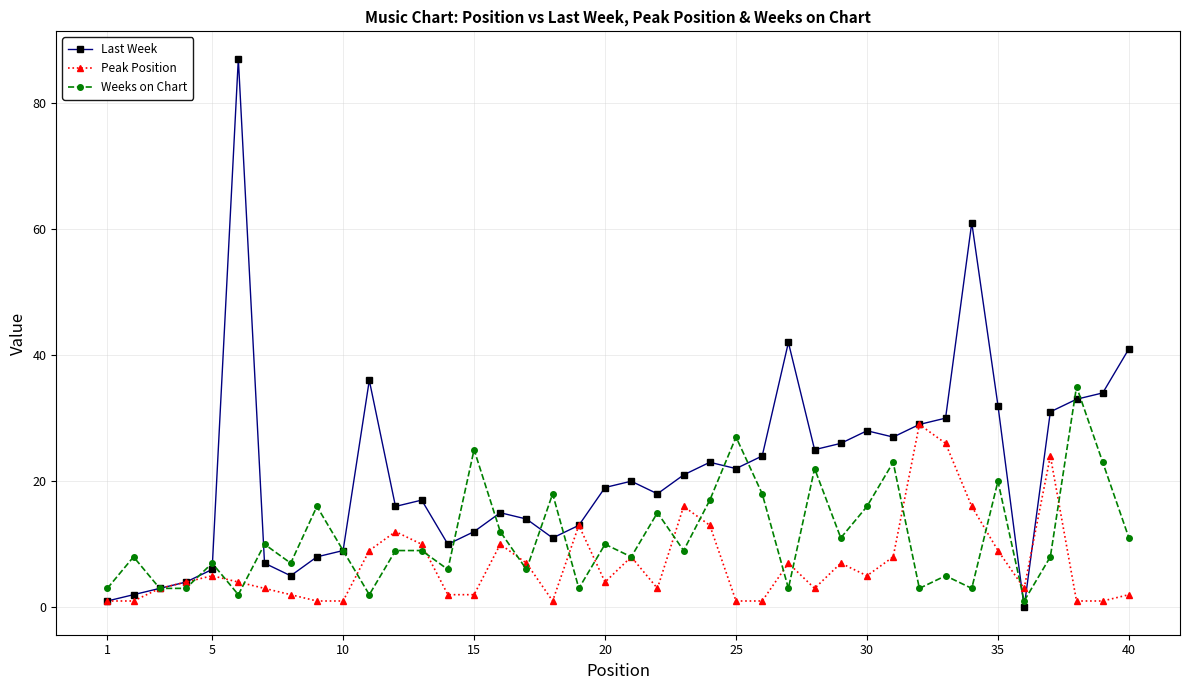

Is this an area chart (filled region under the line)?

No